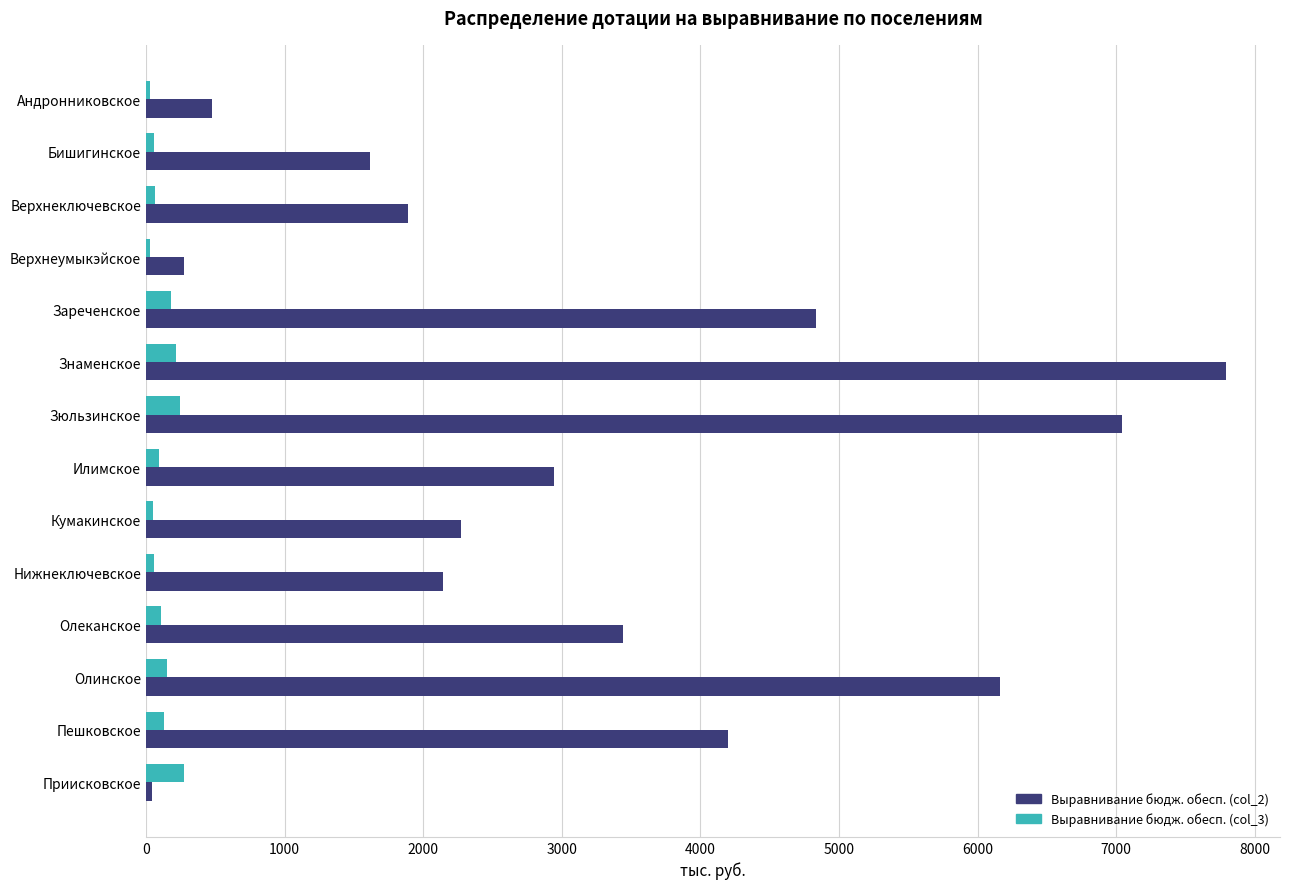

Is it true that Выравнивание бюдж. обесп. (col_2) equals 479 at Андронниковское?

True